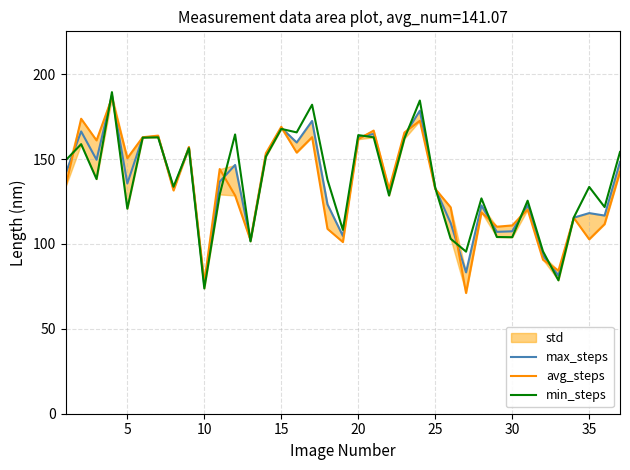

At which label does min_steps reach its minimum?

10